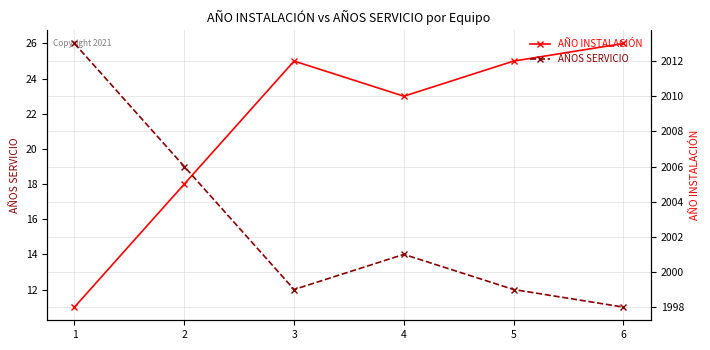

What is the difference between the highest and lowest values at 4?

1996